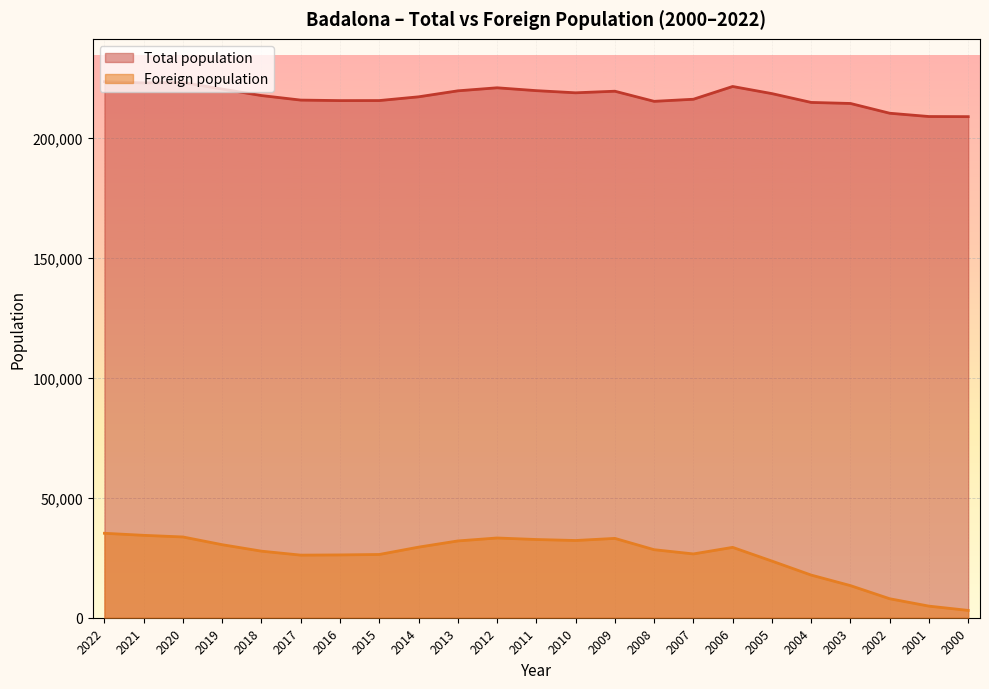

Where does the Total population series first go above 217741?

2022